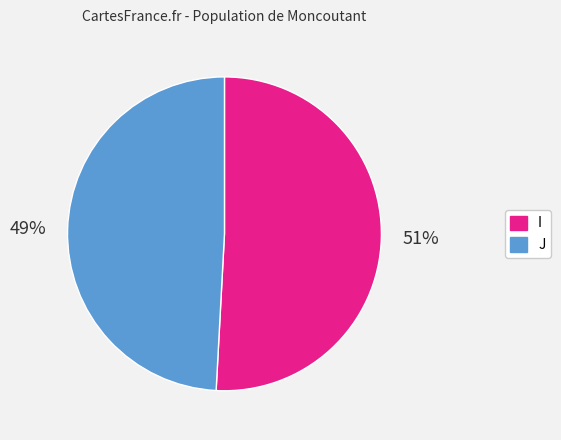

Do J and I together represent more than half of the pie?

Yes